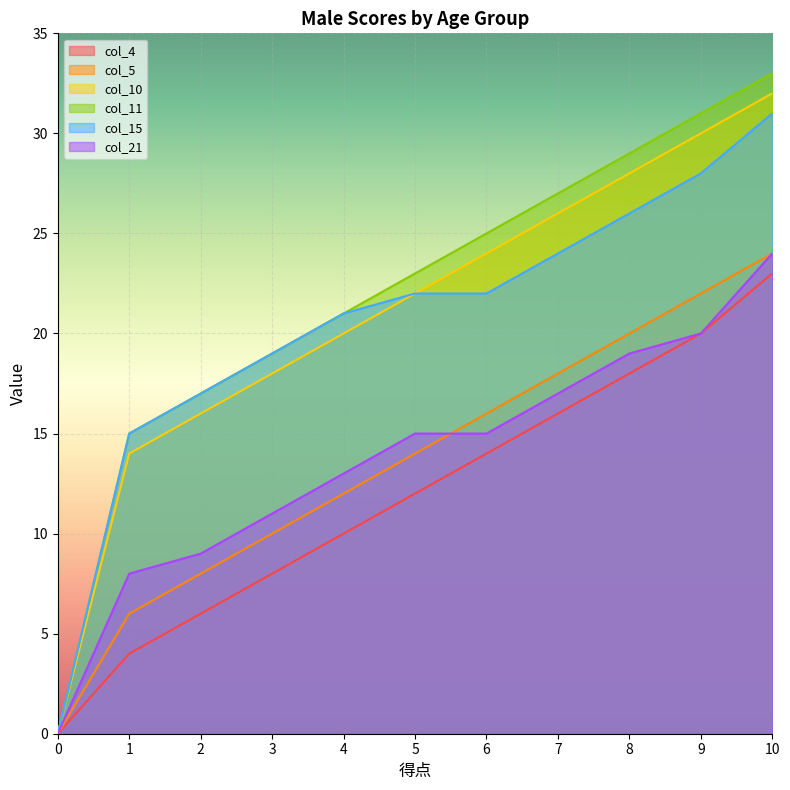

At which label does col_11 first exceed 23?

6